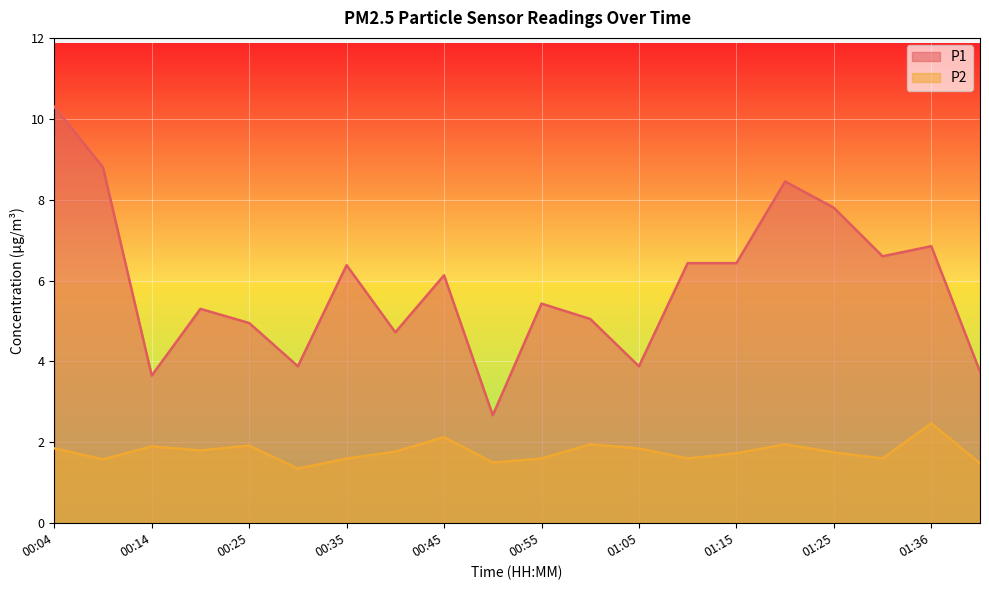

What is the difference between the maximum and minimum values in the P1 series?

7.6